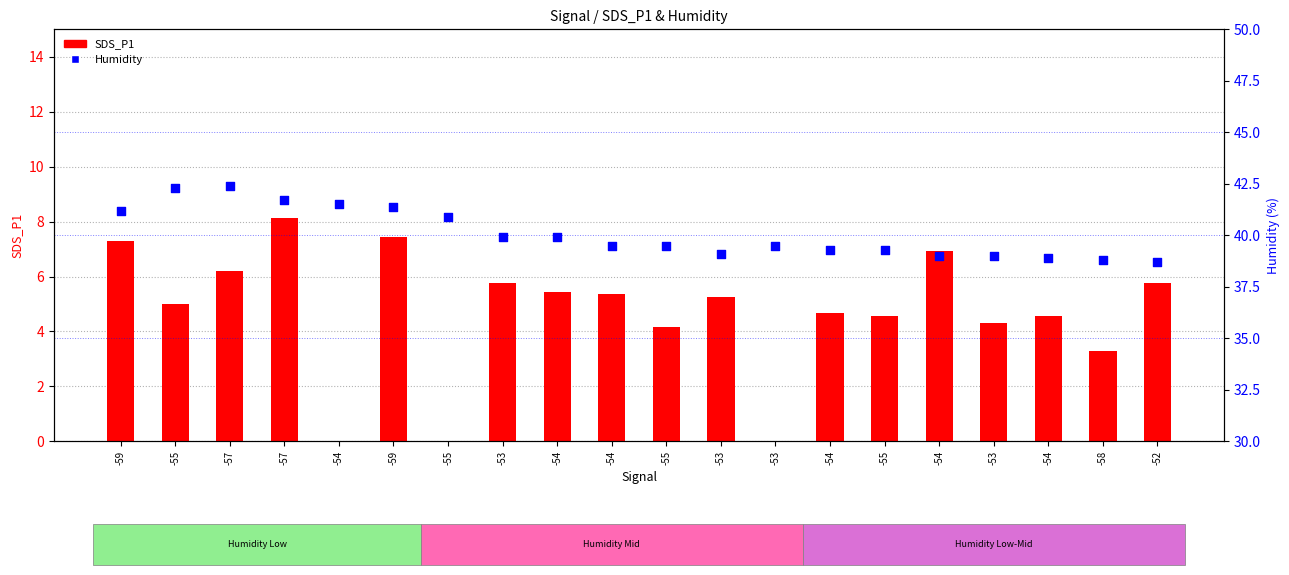

At how many categories does at least one series exceed 25?

20